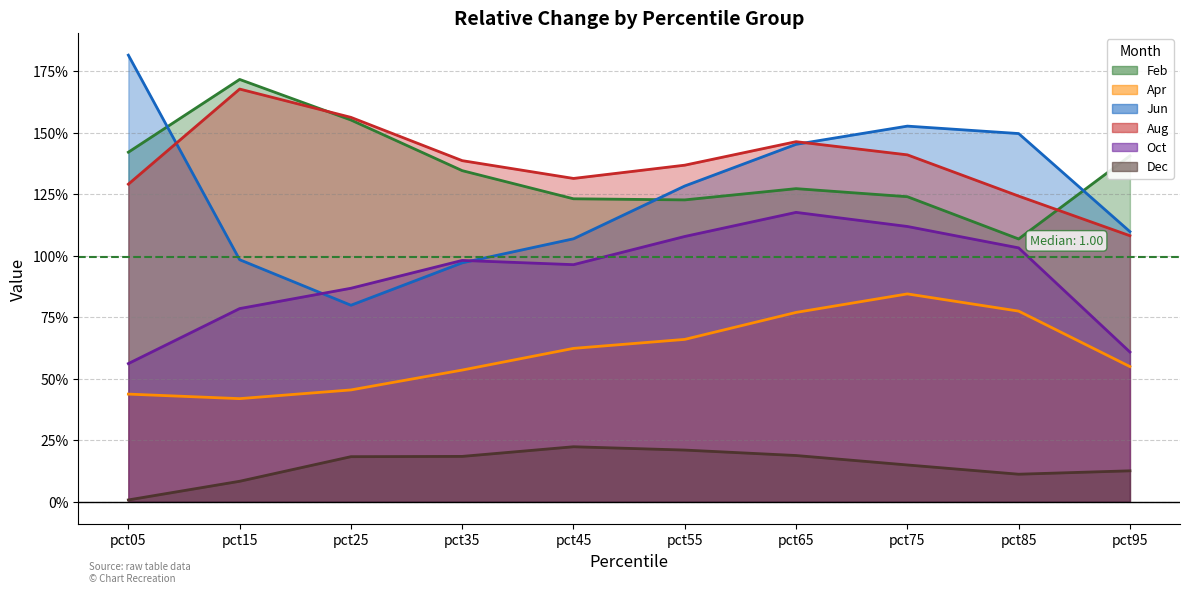

Rank the series by their maximum value, from highest to lowest.

Jun, Feb, Aug, Oct, Apr, Dec